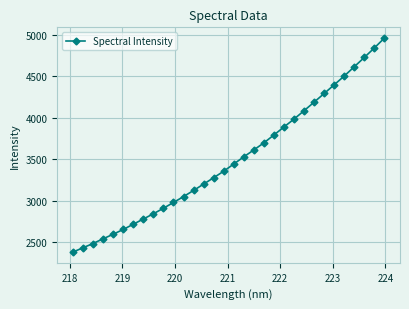

What is the value of the 20th point from the left?

3699.0